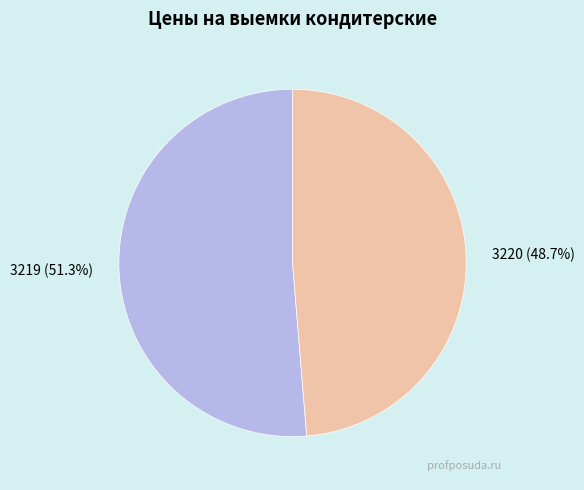

What is the ratio of the value at 3220 to the value at 3219?

0.9